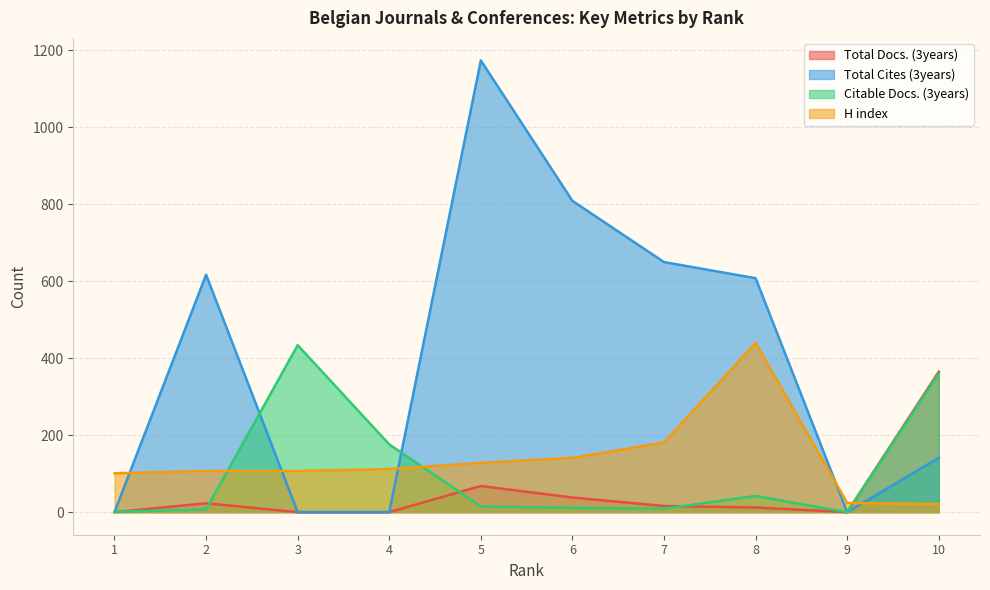

What is the value of the Citable Docs. (3years) point at the 6th from the left?

11